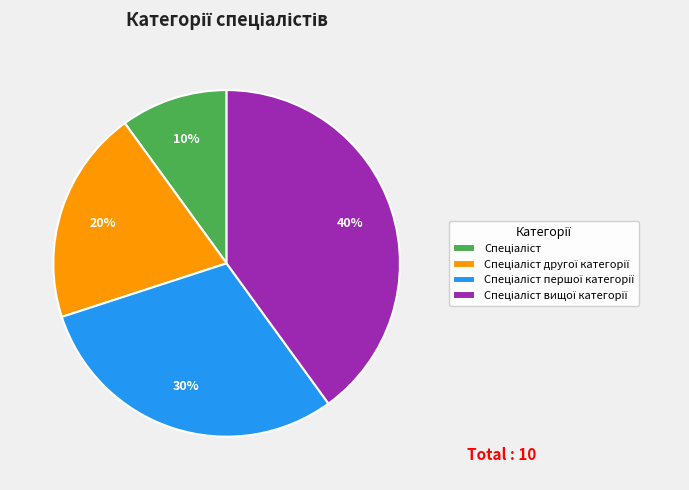

Is there a majority slice in this chart?

No